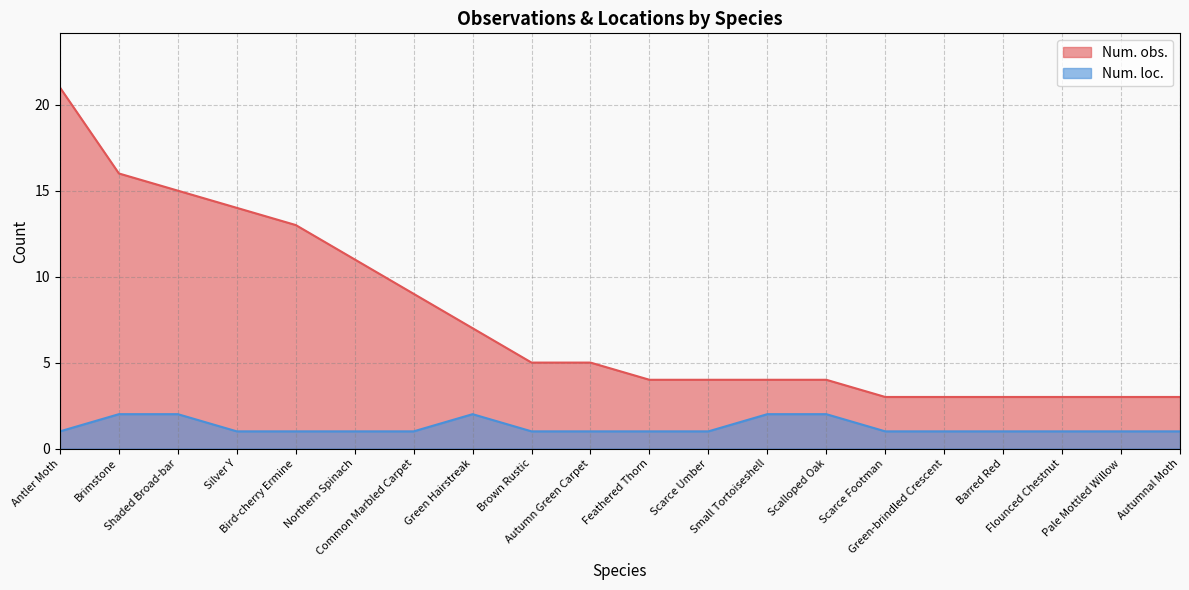

The Num. loc. series shows 1 at Brown Rustic. True or false?

False